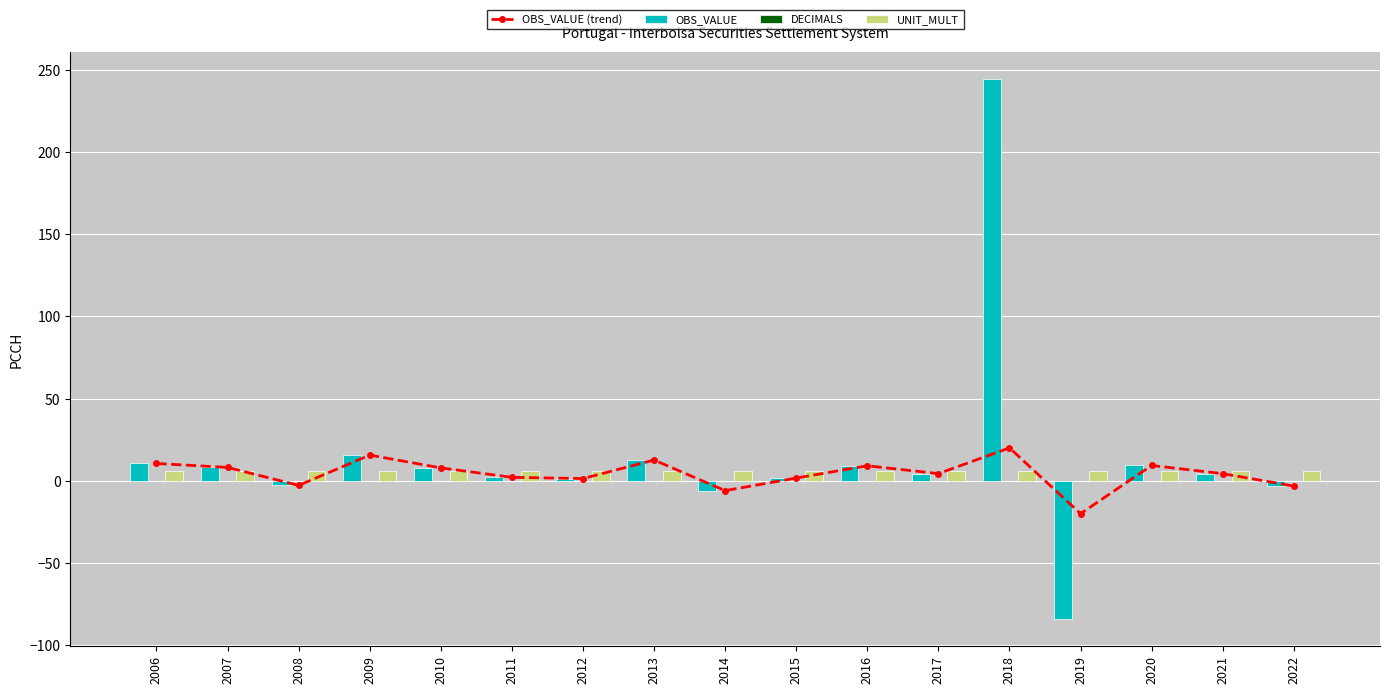

What are all the series names shown in the legend?

OBS_VALUE (trend), OBS_VALUE, DECIMALS, UNIT_MULT